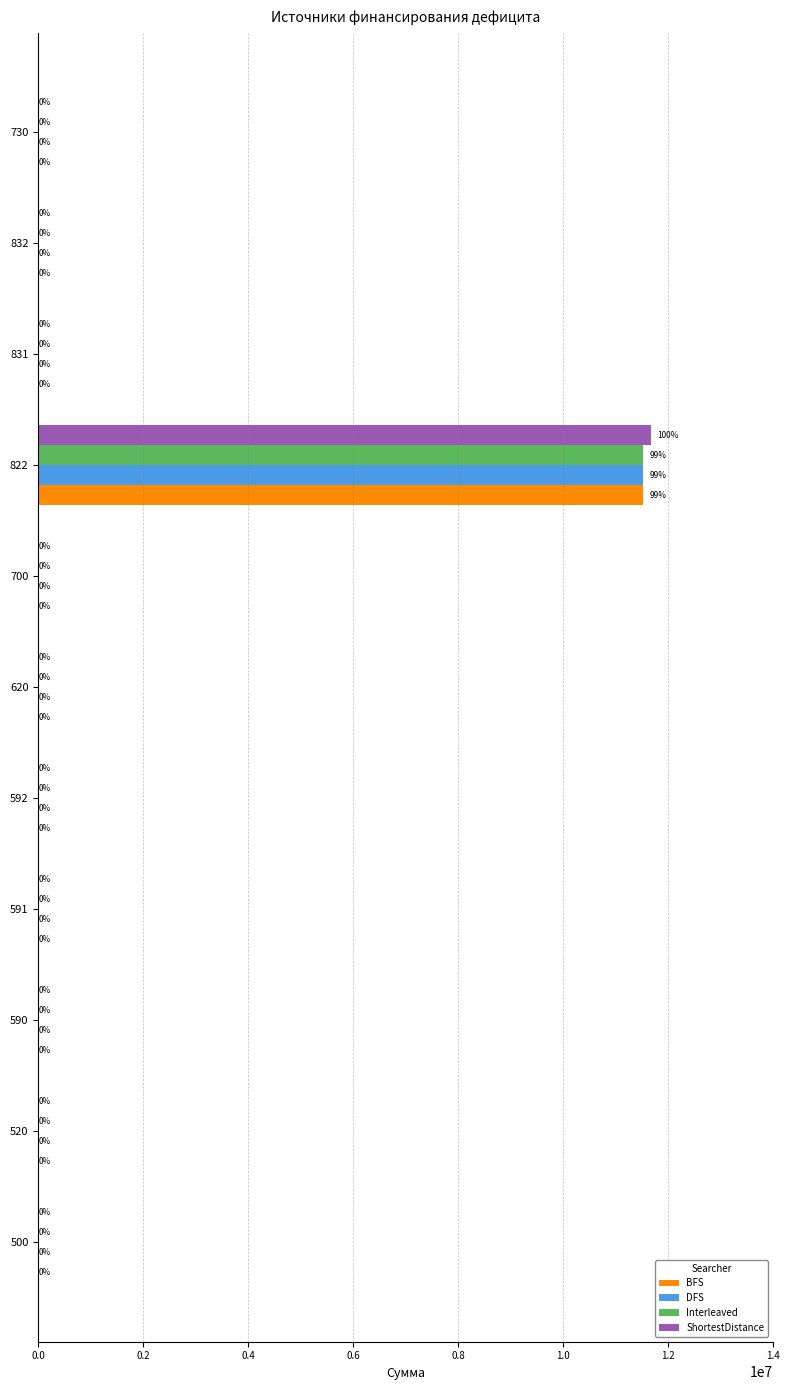

True or false: ShortestDistance has a value of 19157499.1 at 822.

False